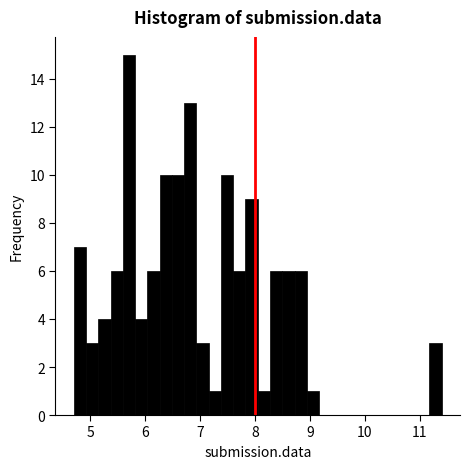

Read against the x-axis, roughly where is the centre of the tallest bar?

5.7